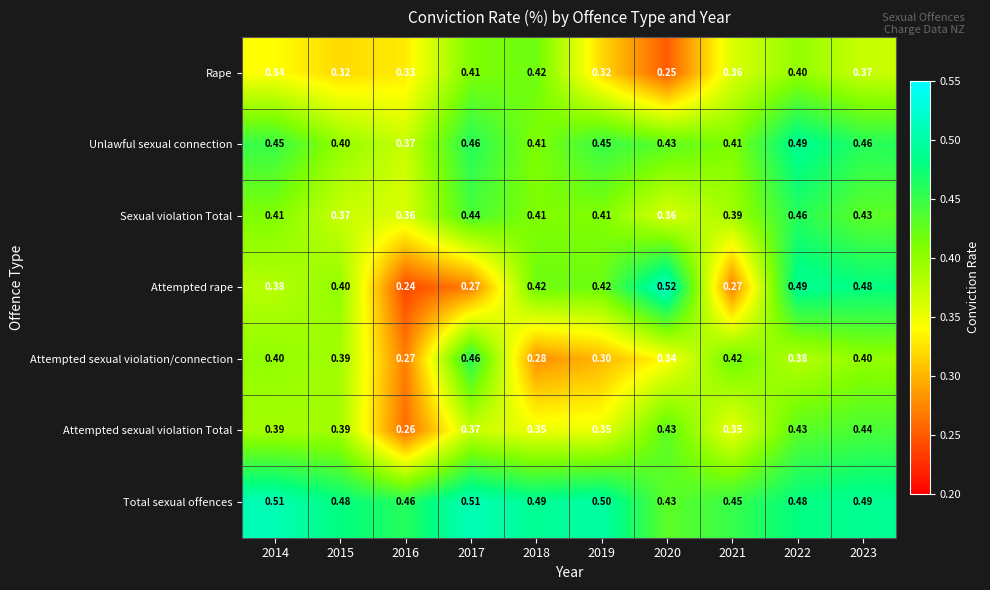

At how many categories does at least one series exceed 0?

10